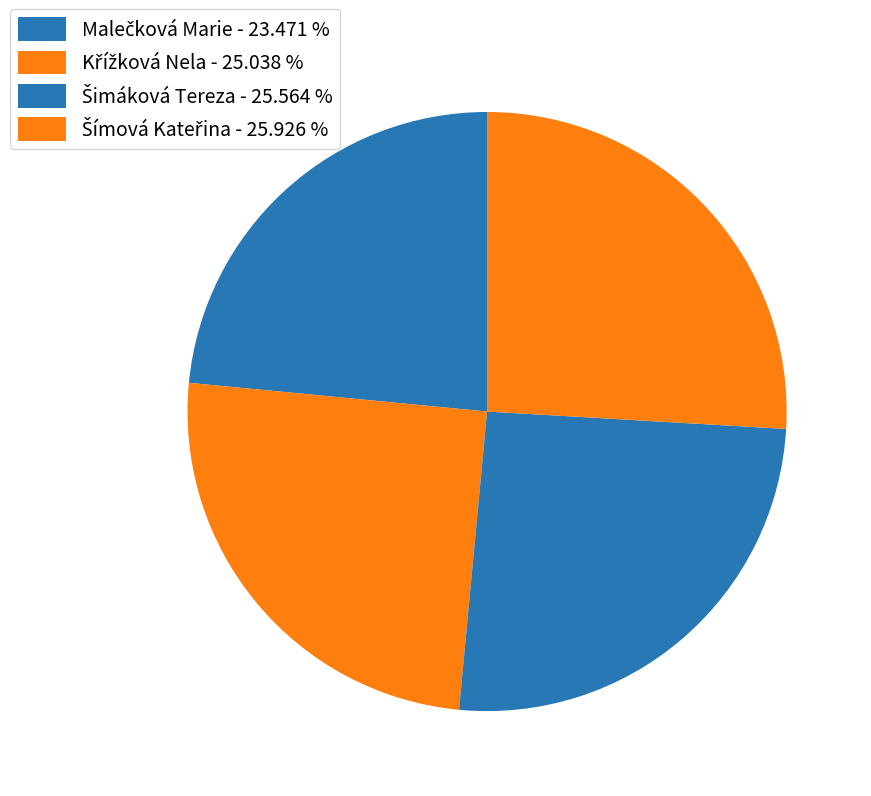

Is it true that Šimáková Tereza is 26% of the pie?

True